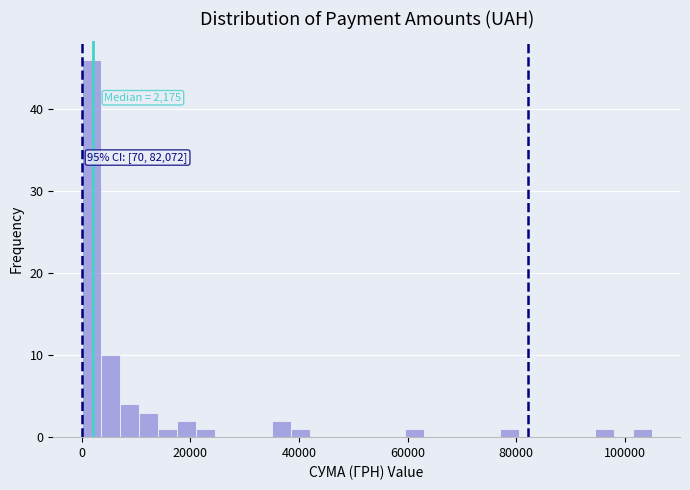

Read against the x-axis, roughly where is the centre of the tallest bar?

2000